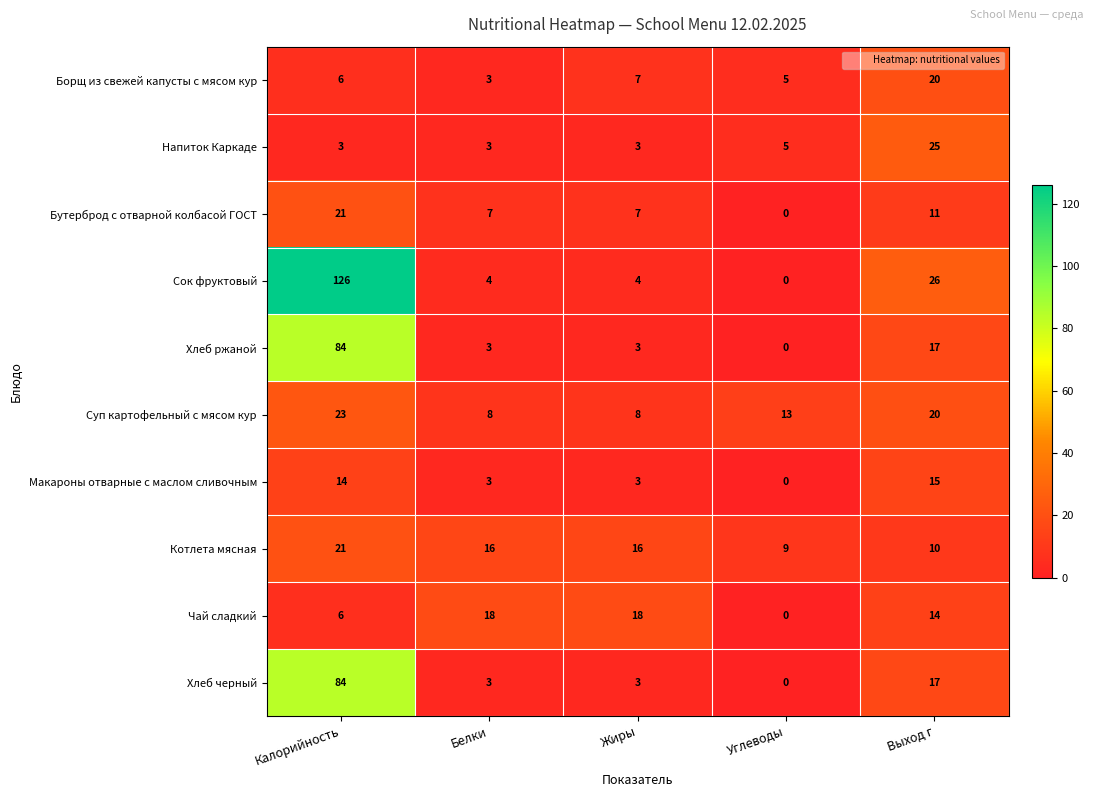

What is the difference between the highest and lowest values at Жиры?

15